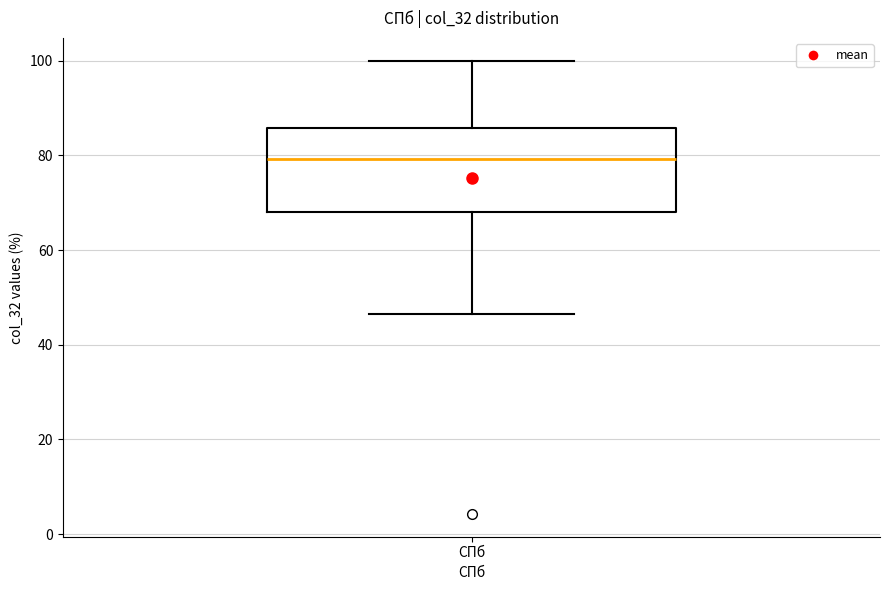

Transcribe this box plot: give where the median line is, the range the box spans, and where the two whiskers end, as read against the y-axis. The values are not printed on the chart, so give them approximately, as read against the axis.

median 80, box 68 to 86, whiskers 46 to 100